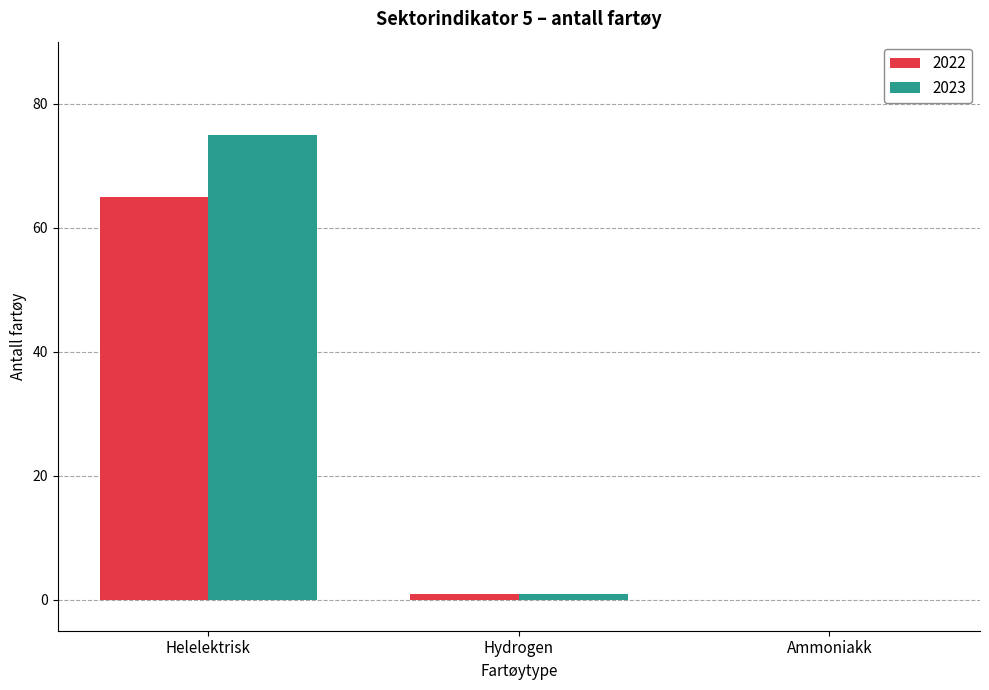

Does the chart contain stacked bars?

No